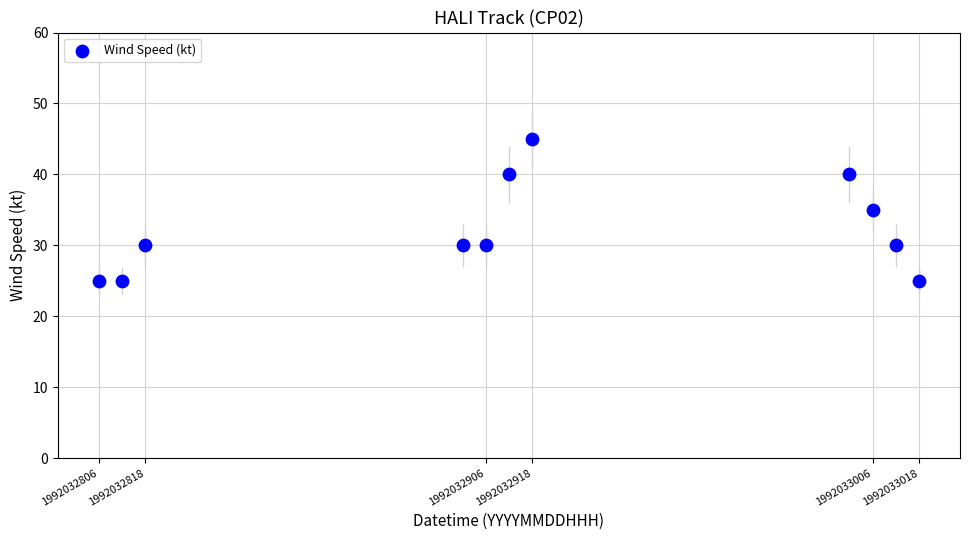

What is the range of Y values (max minus min)?

20